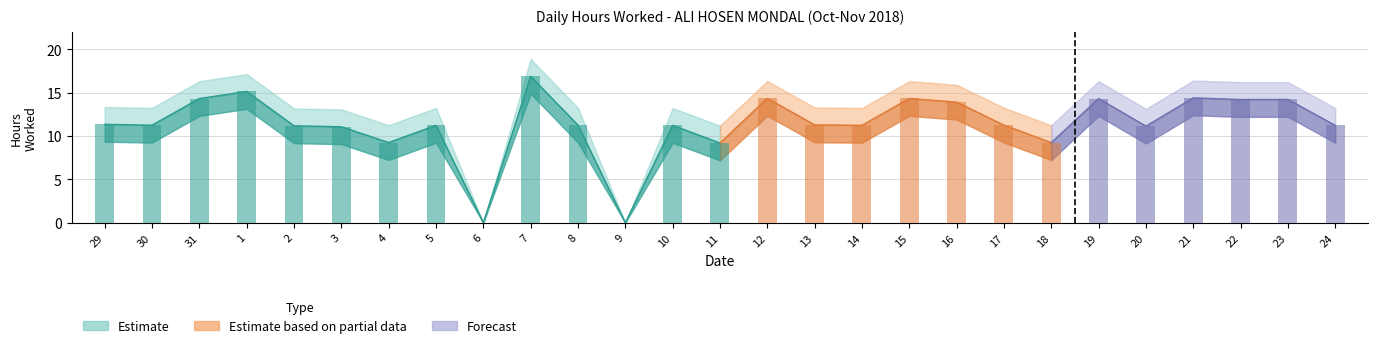

How many values in lower_band are above zero?

25